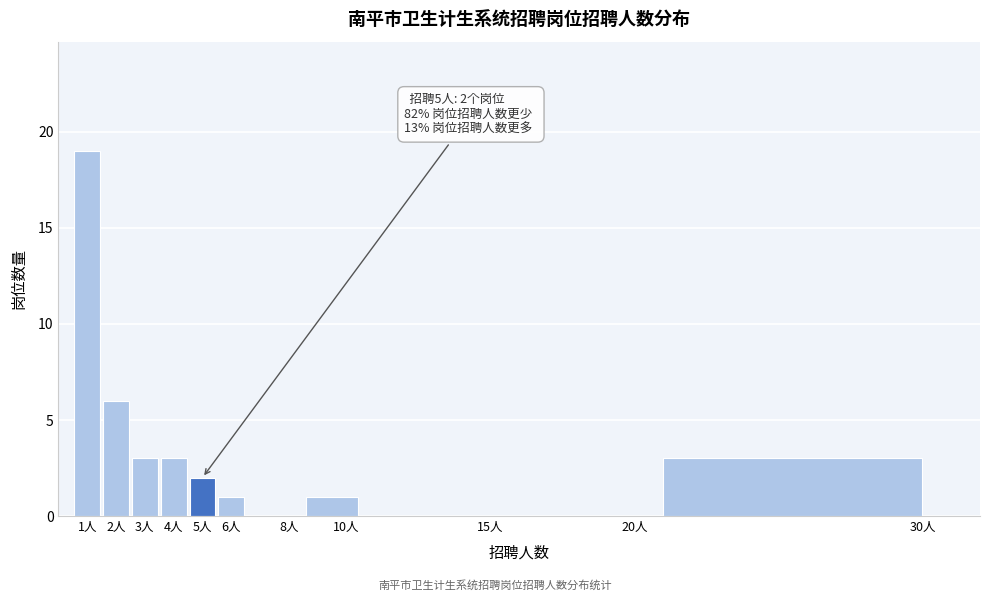

Which range on the x-axis has the tallest bar?

0.5 to 1.5